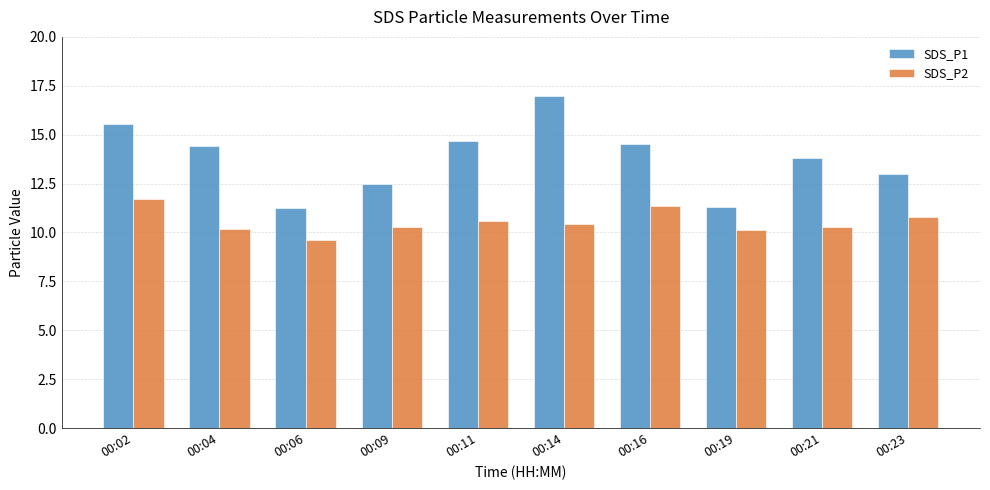

Count the number of categories in the chart.

10